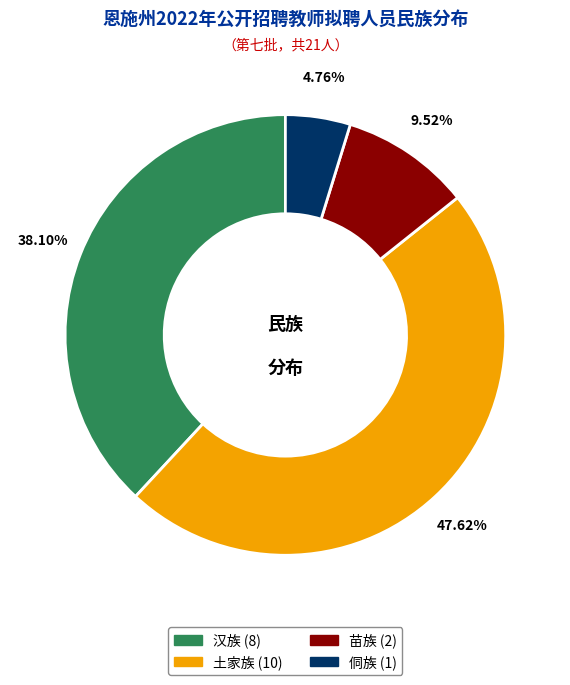

What is the largest slice in the pie chart?

土家族